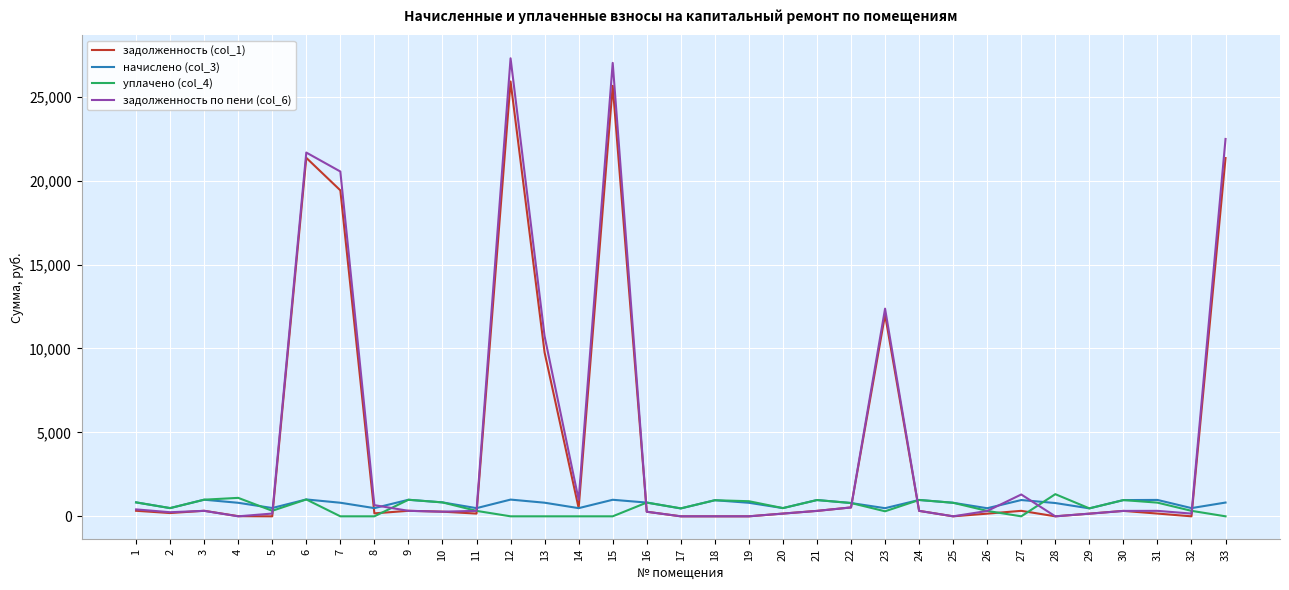

Is the value of задолженность (col_1) at 23 greater than the value of задолженность по пени (col_6) at 32?

Yes